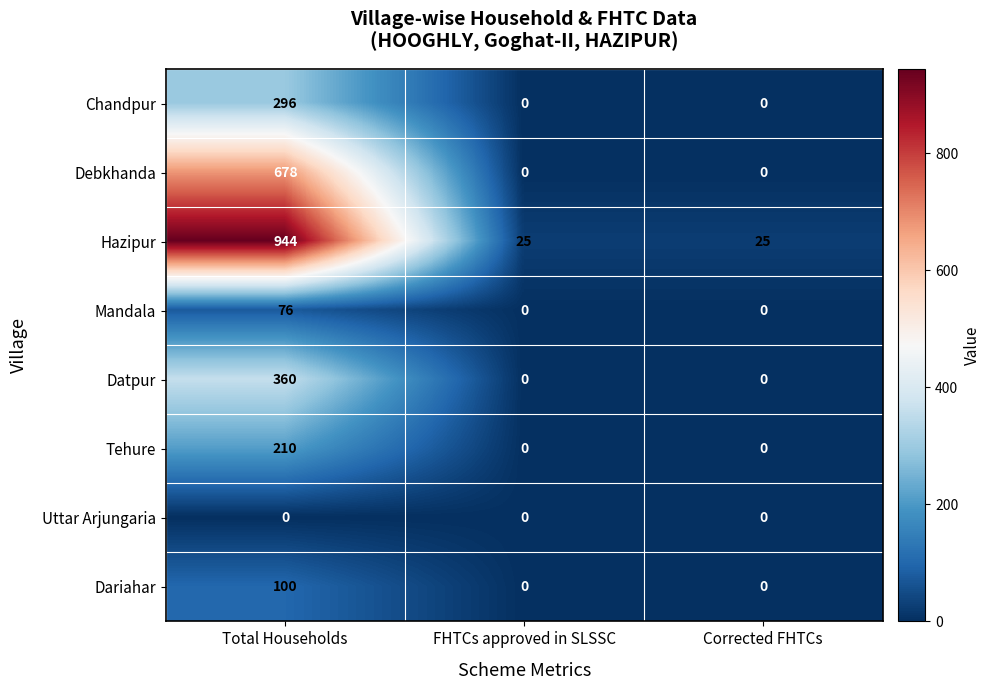

Reading left to right, extract all data points from this chart.

Chandpur: 296	0	0
Debkhanda: 678	0	0
Hazipur: 944	25	25
Mandala: 76	0	0
Datpur: 360	0	0
Tehure: 210	0	0
Uttar Arjungaria: 0	0	0
Dariahar: 100	0	0